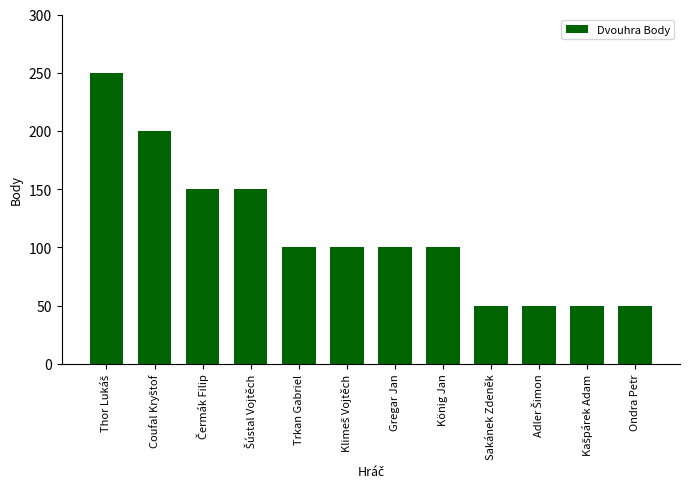

What is the label of the 1st bar from the right?

Ondra Petr